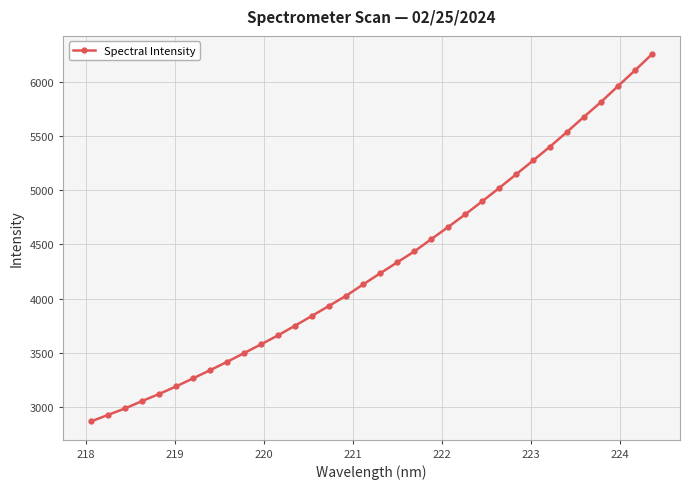

What is the minimum value shown in the chart?

2867.6